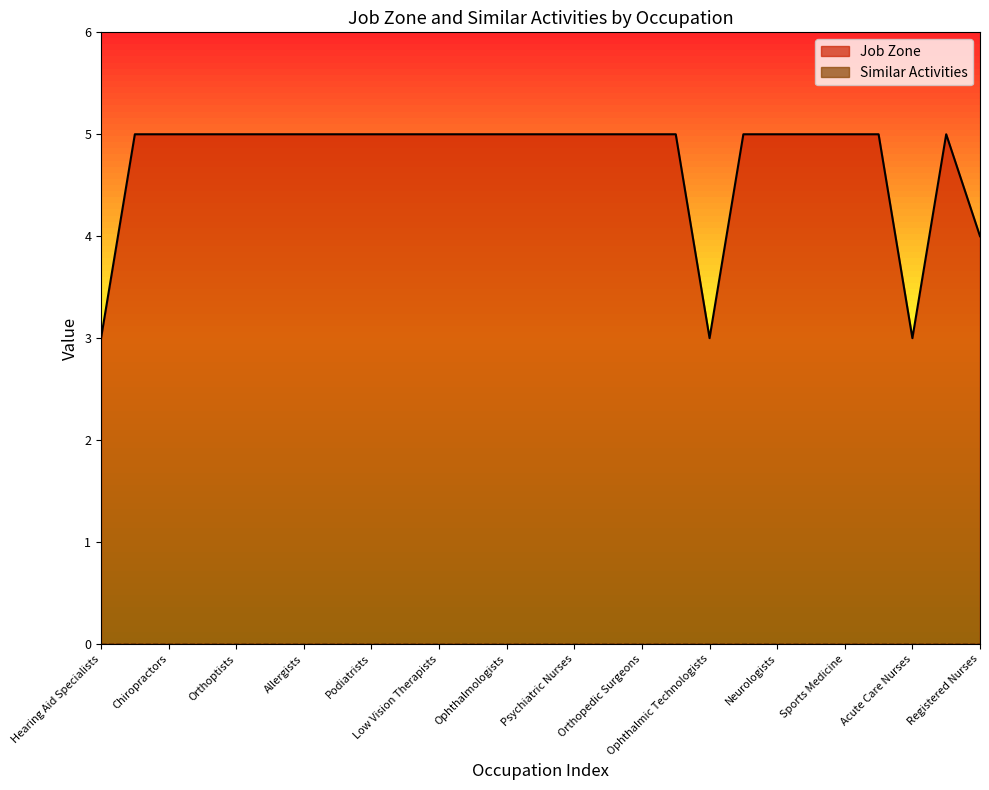

List the labels in order of value, largest first.

Physical Medicine, Chiropractors, Dermatologists, Orthoptists, Physician Assistants, Allergists, Hospitalists, Podiatrists, Urologists, Low Vision Therapists, Emergency Medicine, Ophthalmologists, Pathologists, Psychiatric Nurses, Anesthesiologists, Orthopedic Surgeons, Naturopathic Physicians, Pediatric Surgeons, Neurologists, Clinical Nurse Specialists, Sports Medicine, Nurse Practitioners, Midwives, Registered Nurses, Hearing Aid Specialists, Ophthalmic Technologists, Acute Care Nurses